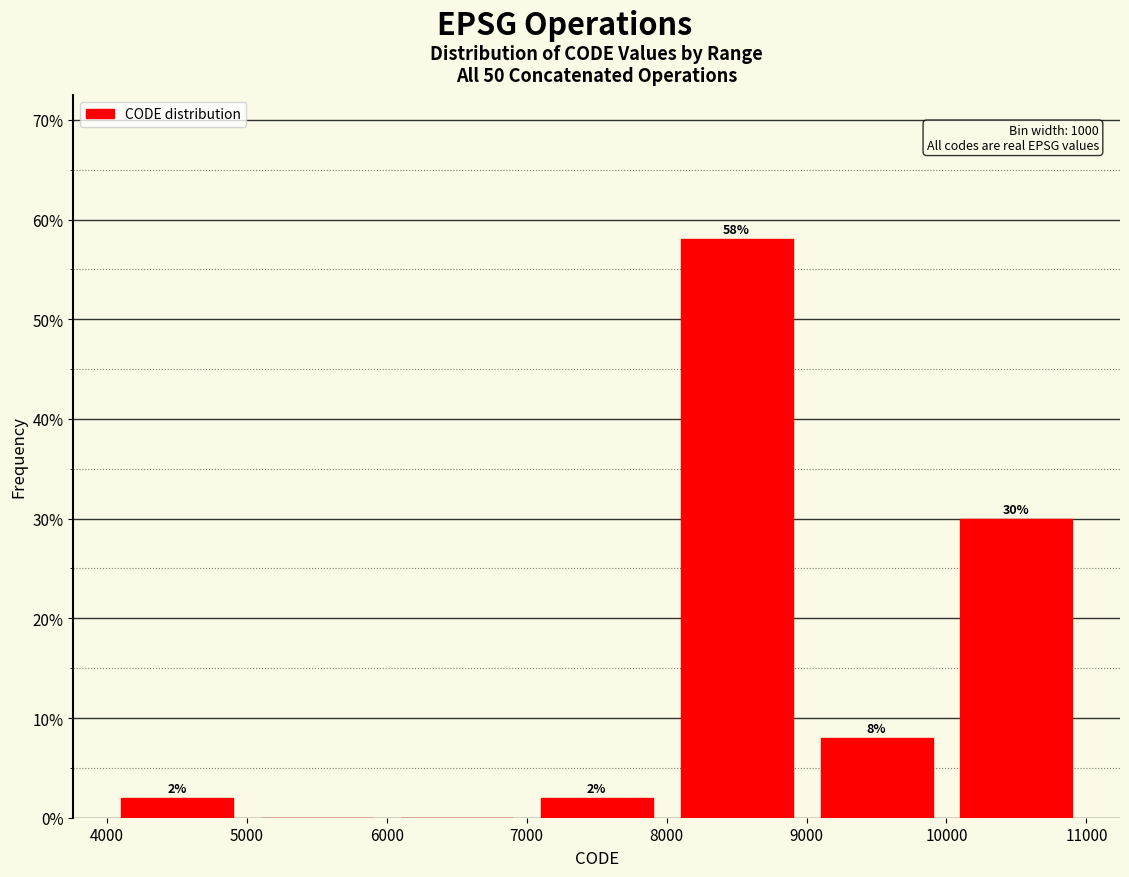

Over which range of the x-axis is the bar tallest?

8000 to 9000